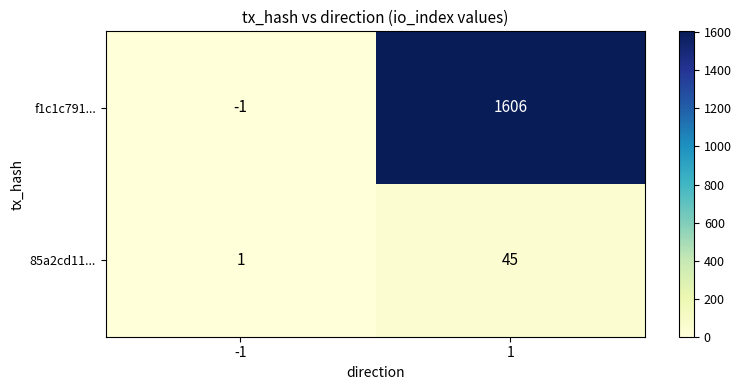

List the series in order of their peak value, highest first.

f1c1c791..., 85a2cd11...